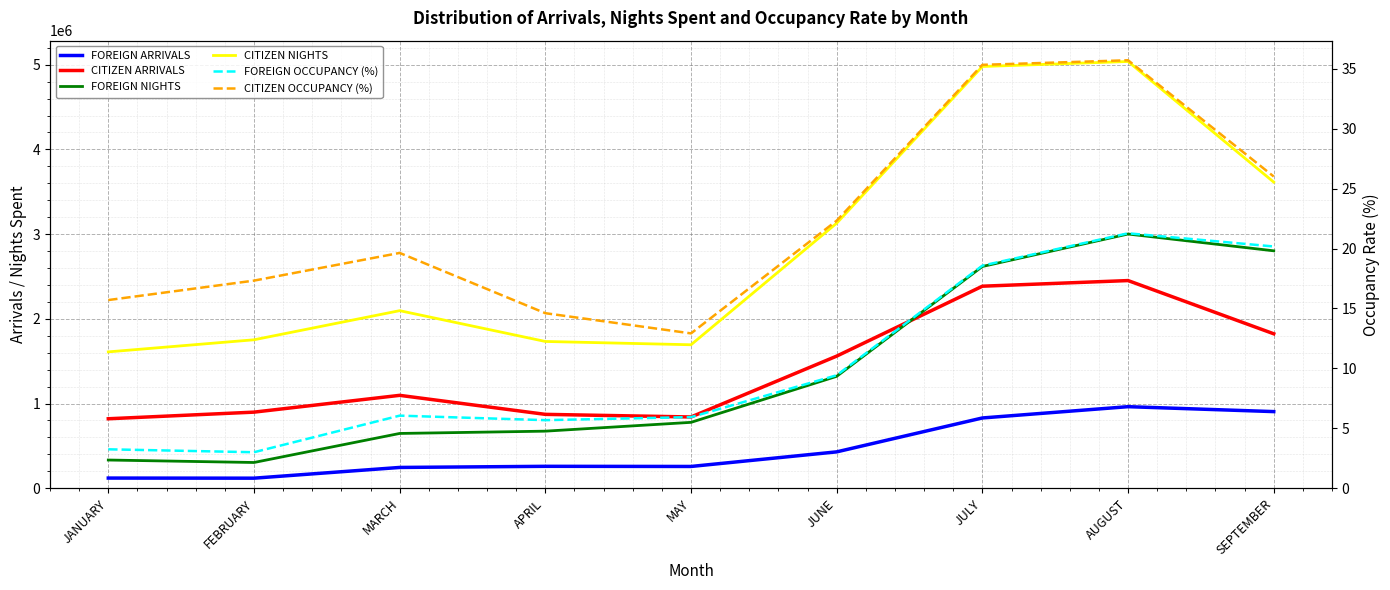

Where is CITIZEN ARRIVALS nearest to the value 1636038?

JUNE